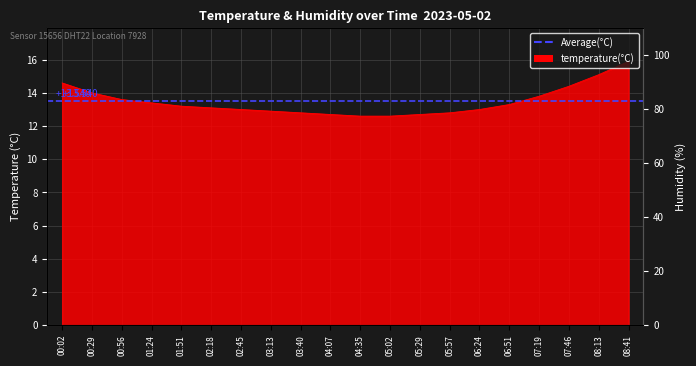

Reading left to right, transcribe all the data shown in this chart.

00:02=14.6	00:29=14.0	00:56=13.6	01:24=13.4	01:51=13.2	02:18=13.1	02:45=13.0	03:13=12.9	03:40=12.8	04:07=12.7	04:35=12.6	05:02=12.6	05:29=12.7	05:57=12.8	06:24=13.0	06:51=13.3	07:19=13.8	07:46=14.4	08:13=15.1	08:41=15.9